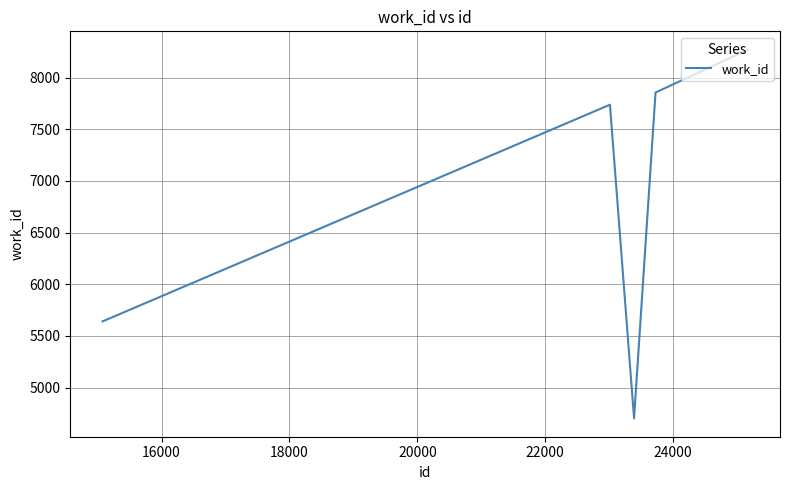

What is the difference between the maximum and minimum values?

3568